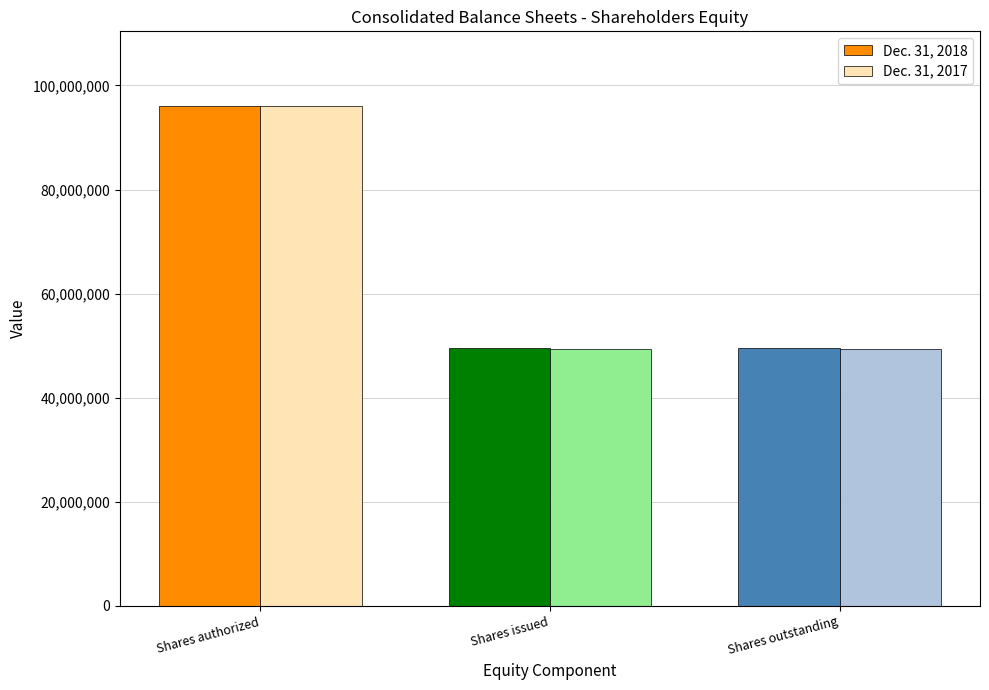

Count the Dec. 31, 2017 values in the range 49328000 to 96000000.

3